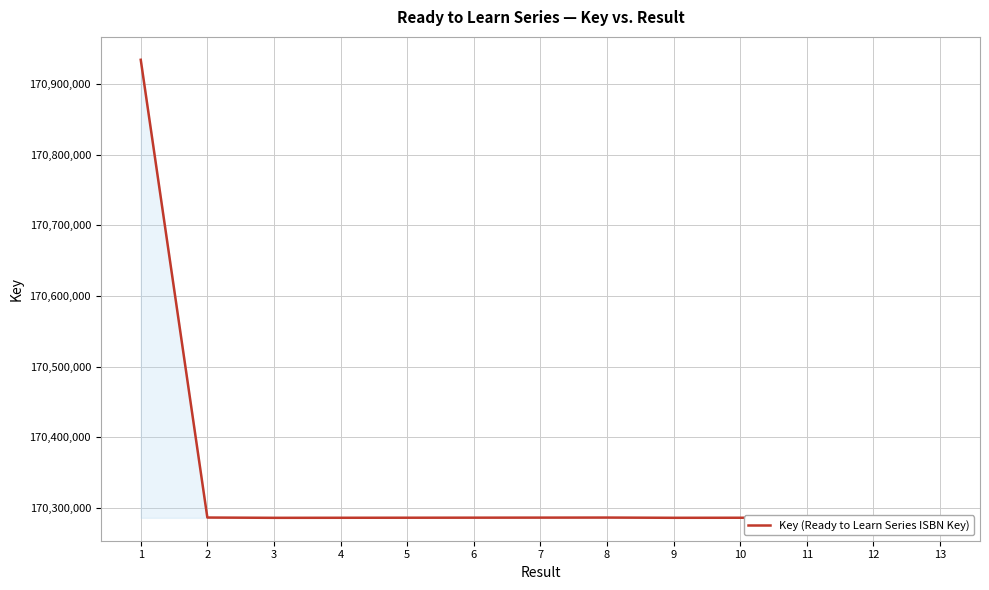

What is the difference between the maximum and minimum values?

647661